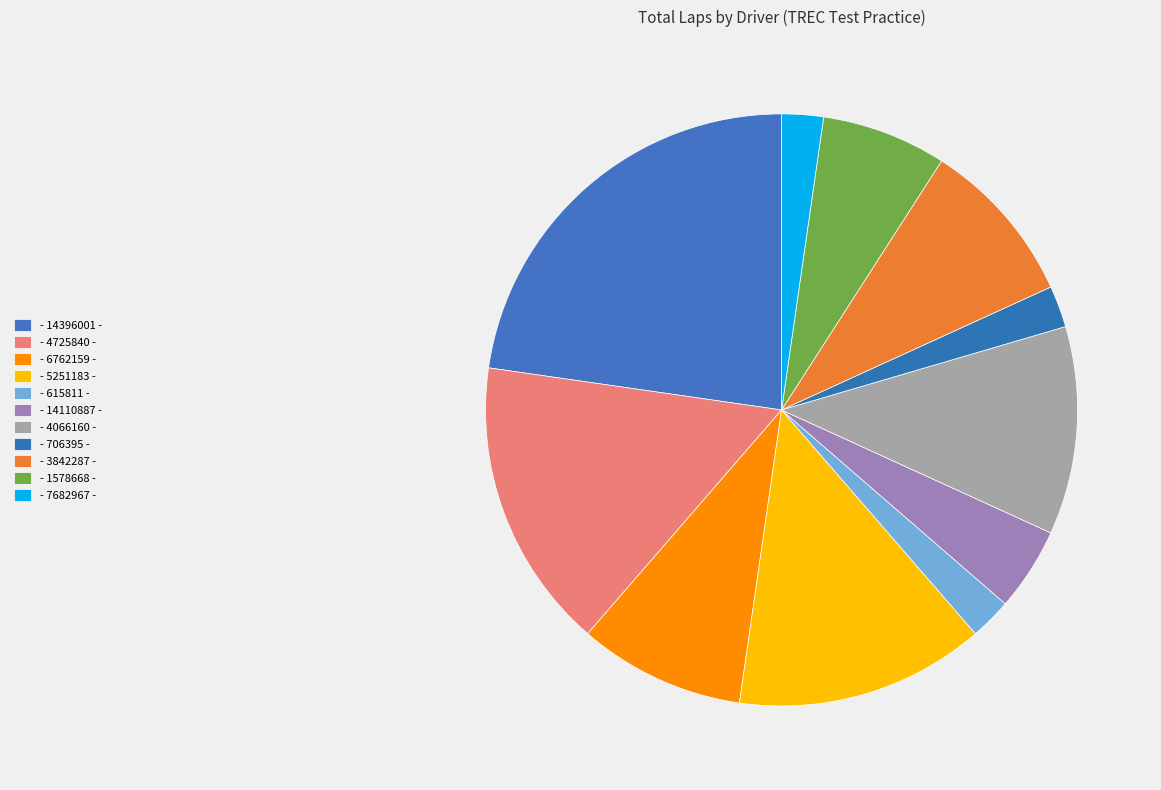

Which has a higher value, - 1578668 - or - 615811 -?

- 1578668 -